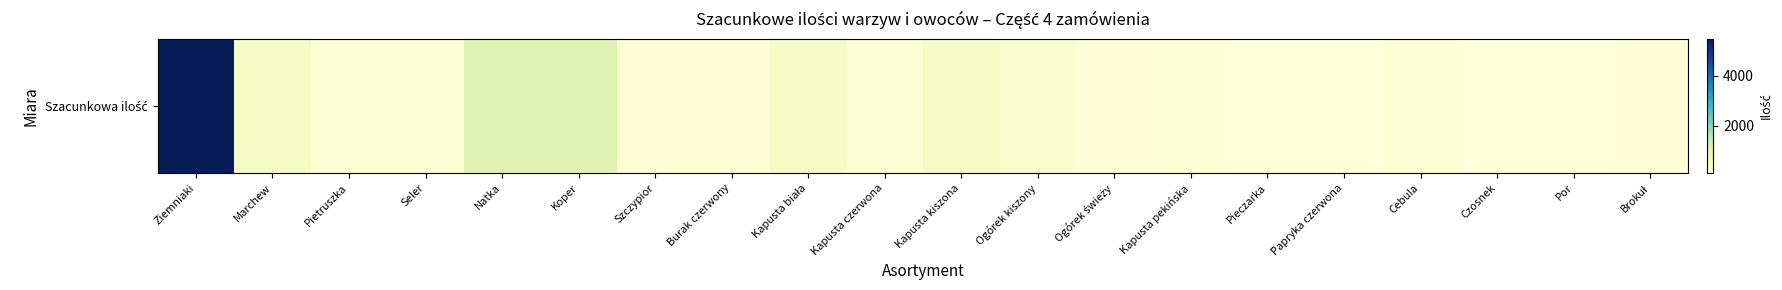

What is the difference between the maximum and minimum values?

5420